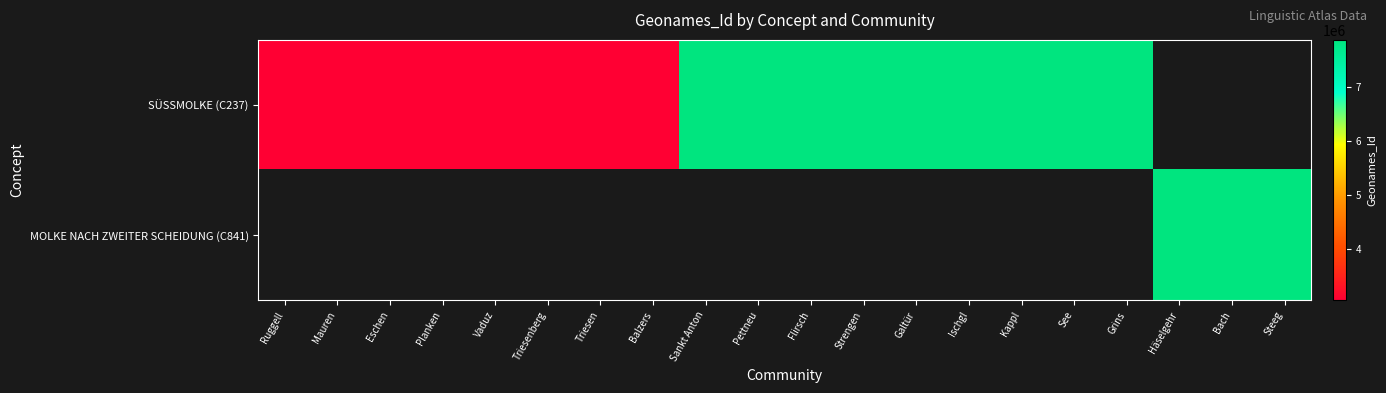

At which label does SÜSSMOLKE (C237) reach its peak?

See